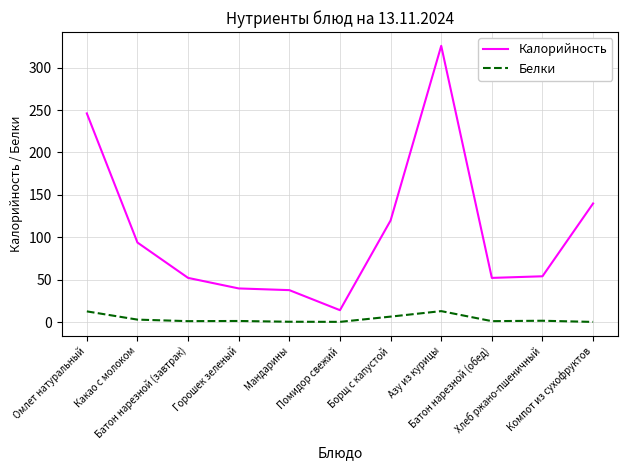

True or false: Калорийность and Белки intersect in this chart.

False